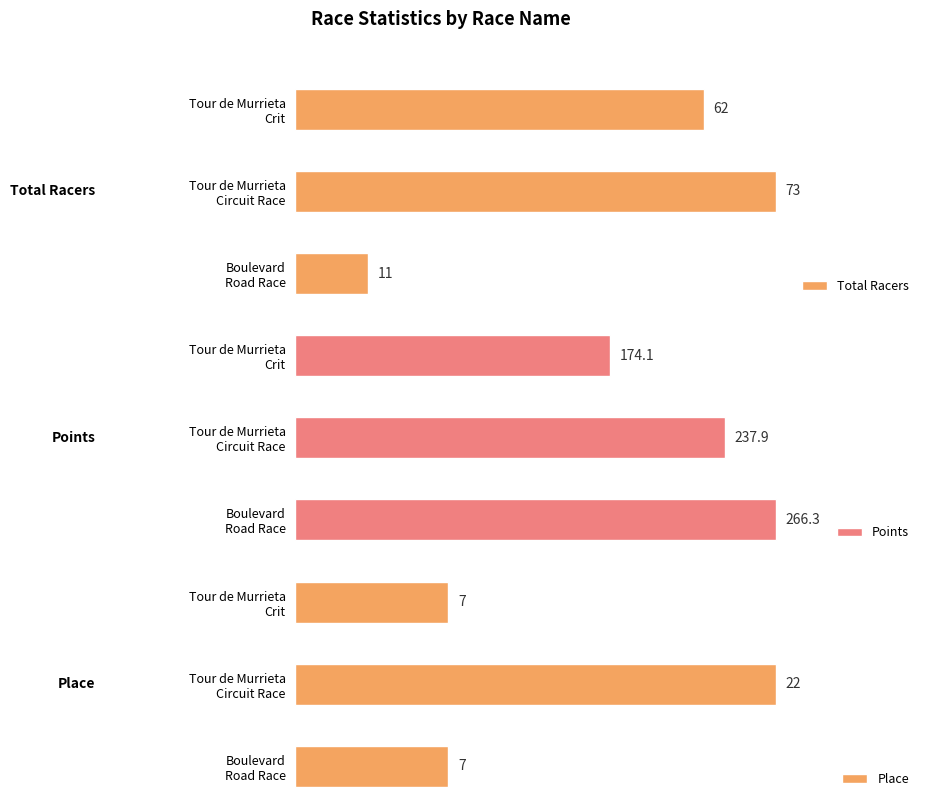

How many bars are there in each group?

3